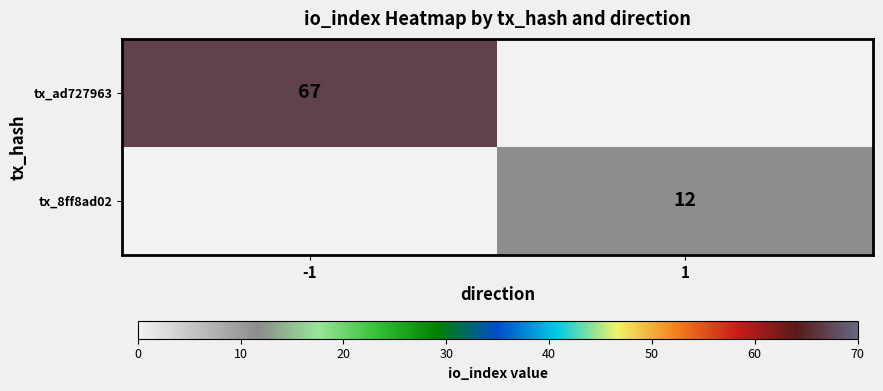

True or false: tx_8ff8ad02 has a value of 12 at 1.

True